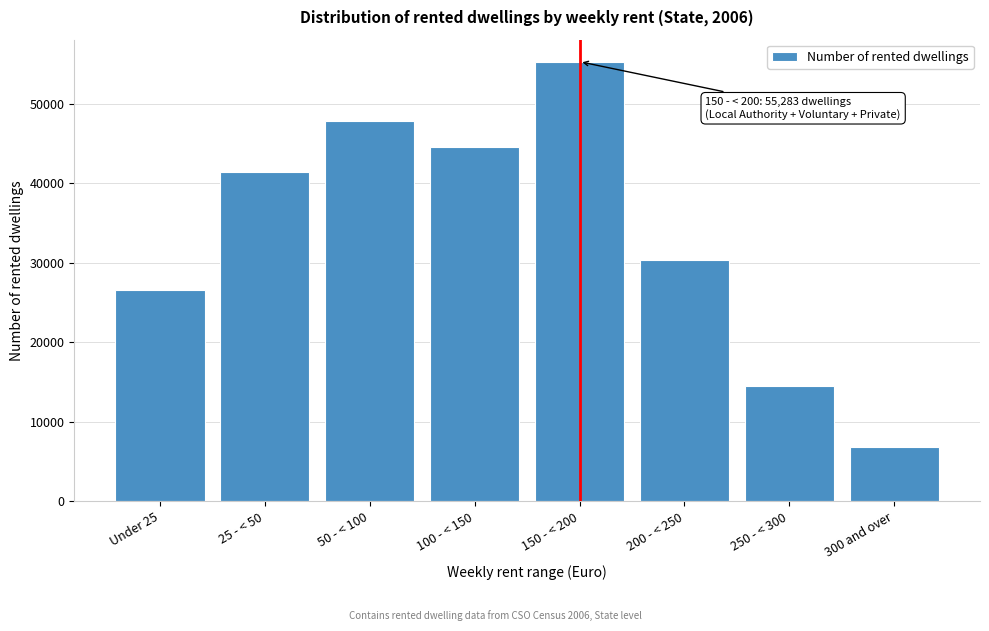

Reading left to right, list all the values displayed in this chart.

26514	41397	47804	44552	55283	30341	14502	6827